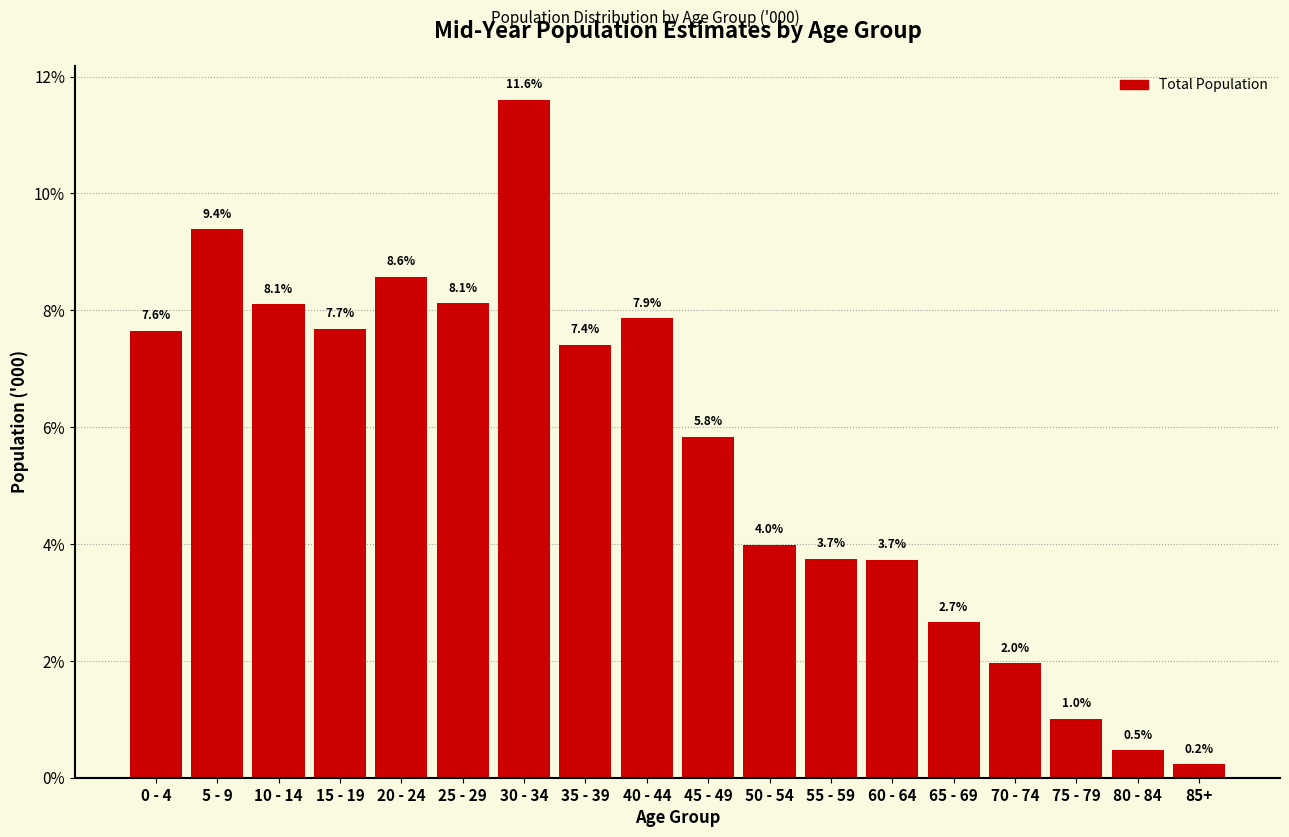

Reading left to right, list all the values displayed in this chart.

7.6	9.4	8.1	7.7	8.6	8.1	11.6	7.4	7.9	5.8	4.0	3.7	3.7	2.7	2.0	1.0	0.5	0.2